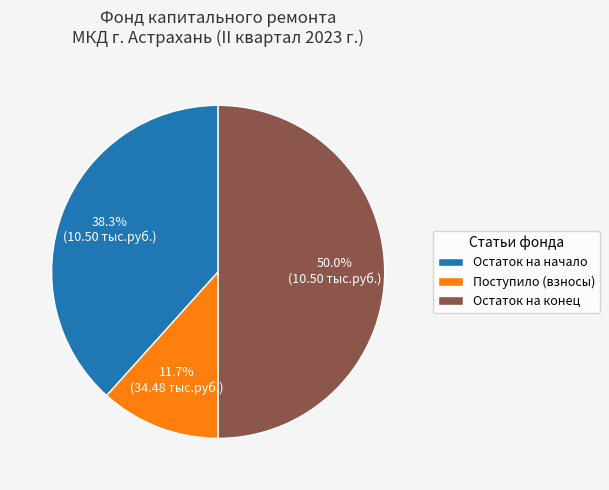

Combined, what portion of the pie is Остаток на конец and Остаток на начало?

88.3%